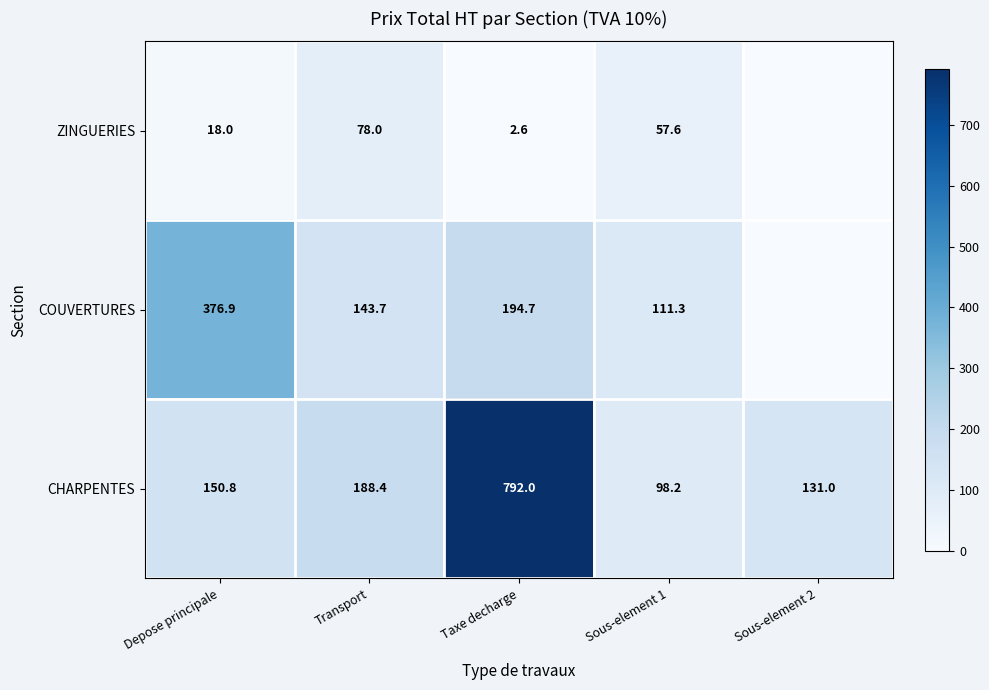

Between Sous-element 2 and Taxe decharge, which is larger?

Taxe decharge